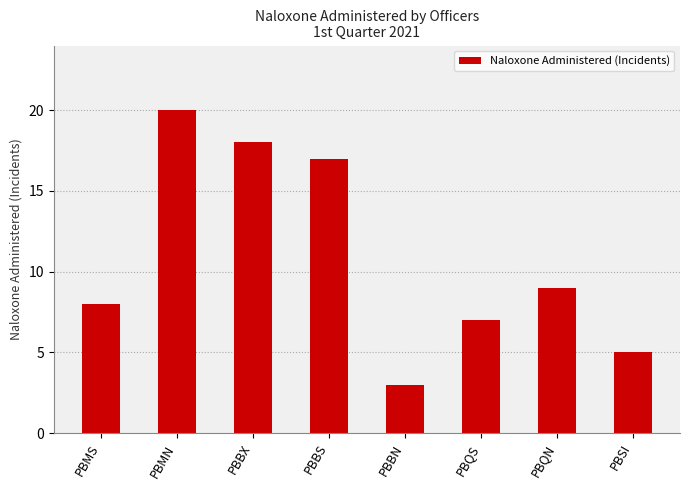

What is the change in value from PBQS to PBQN?

+2